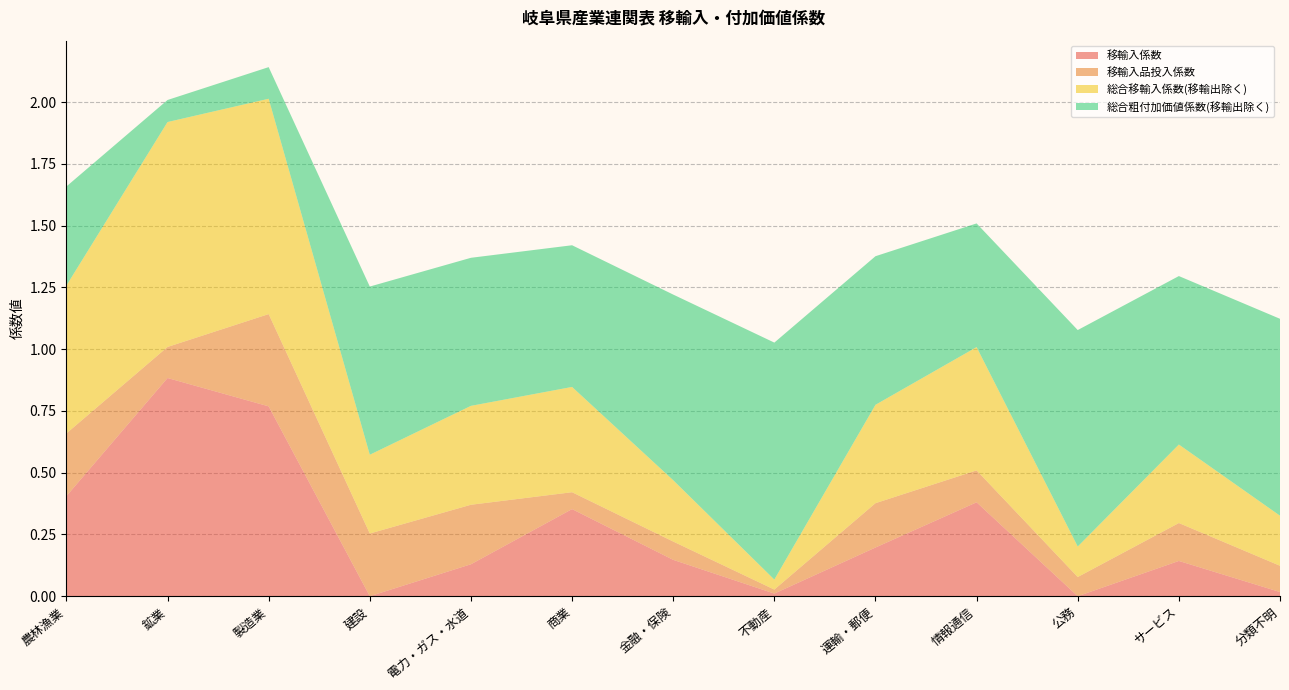

Reading left to right, what are all the values shown in this chart?

移輸入係数: 農林漁業=0.4	鉱業=0.9	製造業=0.8	建設=0.0	電力・ガス・水道=0.1	商業=0.4	金融・保険=0.1	不動産=0.0	運輸・郵便=0.2	情報通信=0.4	公務=0.0	サービス=0.1	分類不明=0.0
移輸入品投入係数: 農林漁業=0.3	鉱業=0.1	製造業=0.4	建設=0.3	電力・ガス・水道=0.2	商業=0.1	金融・保険=0.1	不動産=0.0	運輸・郵便=0.2	情報通信=0.1	公務=0.1	サービス=0.2	分類不明=0.1
総合移輸入係数(移輸出除く): 農林漁業=0.6	鉱業=0.9	製造業=0.9	建設=0.3	電力・ガス・水道=0.4	商業=0.4	金融・保険=0.2	不動産=0.0	運輸・郵便=0.4	情報通信=0.5	公務=0.1	サービス=0.3	分類不明=0.2
総合粗付加価値係数(移輸出除く): 農林漁業=0.4	鉱業=0.1	製造業=0.1	建設=0.7	電力・ガス・水道=0.6	商業=0.6	金融・保険=0.8	不動産=1.0	運輸・郵便=0.6	情報通信=0.5	公務=0.9	サービス=0.7	分類不明=0.8